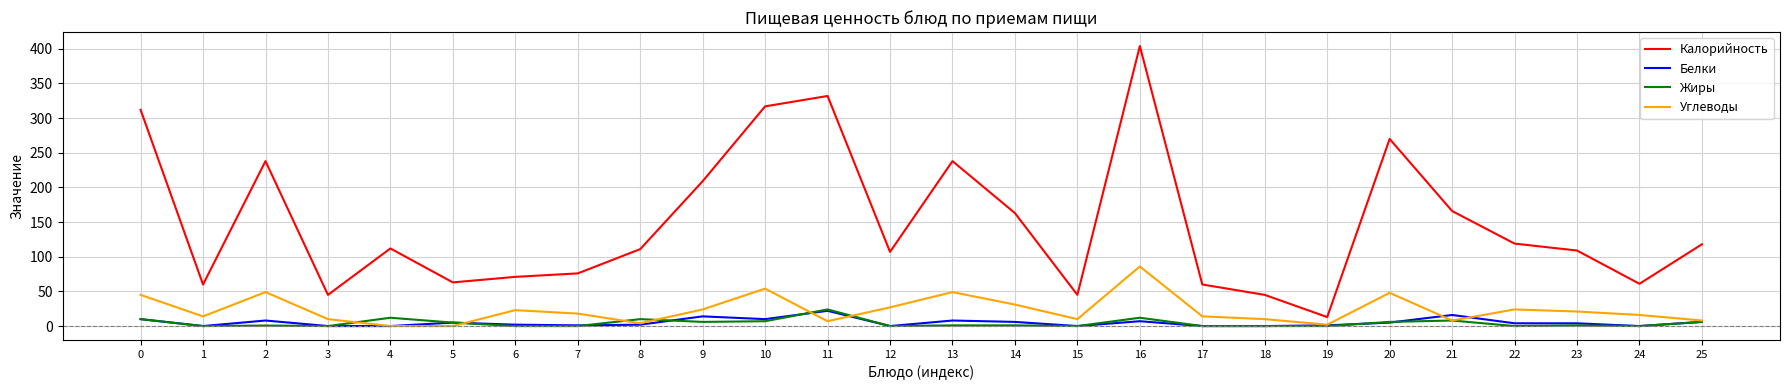

Is it true that Белки equals 0.0 at 18?

True